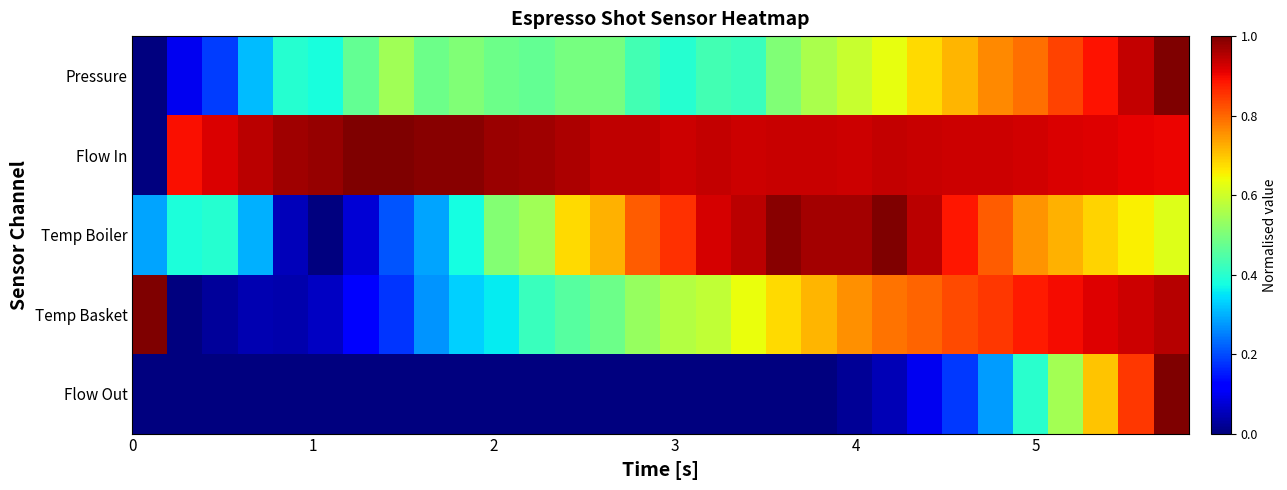

Reading left to right, list all the values displayed in this chart.

Pressure: 0.0	0.1	0.2	0.3	0.4	0.4	0.5	0.5	0.5	0.5	0.5	0.5	0.5	0.5	0.4	0.4	0.4	0.4	0.5	0.6	0.6	0.6	0.7	0.7	0.8	0.8	0.8	0.9	0.9	1.0
Flow In: 0.0	0.9	0.9	0.9	1.0	1.0	1.0	1.0	1.0	1.0	1.0	1.0	1.0	0.9	0.9	0.9	0.9	0.9	0.9	0.9	0.9	0.9	0.9	0.9	0.9	0.9	0.9	0.9	0.9	0.9
Temp Boiler: 0.3	0.4	0.4	0.3	0.1	0.0	0.1	0.2	0.3	0.4	0.5	0.5	0.7	0.7	0.8	0.9	0.9	0.9	1.0	1.0	1.0	1.0	0.9	0.9	0.8	0.8	0.7	0.7	0.7	0.6
Temp Basket: 1.0	0.0	0.0	0.0	0.0	0.1	0.1	0.2	0.3	0.3	0.4	0.4	0.5	0.5	0.5	0.6	0.6	0.6	0.7	0.7	0.8	0.8	0.8	0.8	0.8	0.9	0.9	0.9	0.9	1.0
Flow Out: 0.0	0.0	0.0	0.0	0.0	0.0	0.0	0.0	0.0	0.0	0.0	0.0	0.0	0.0	0.0	0.0	0.0	0.0	0.0	0.0	0.0	0.1	0.1	0.2	0.3	0.4	0.6	0.7	0.8	1.0